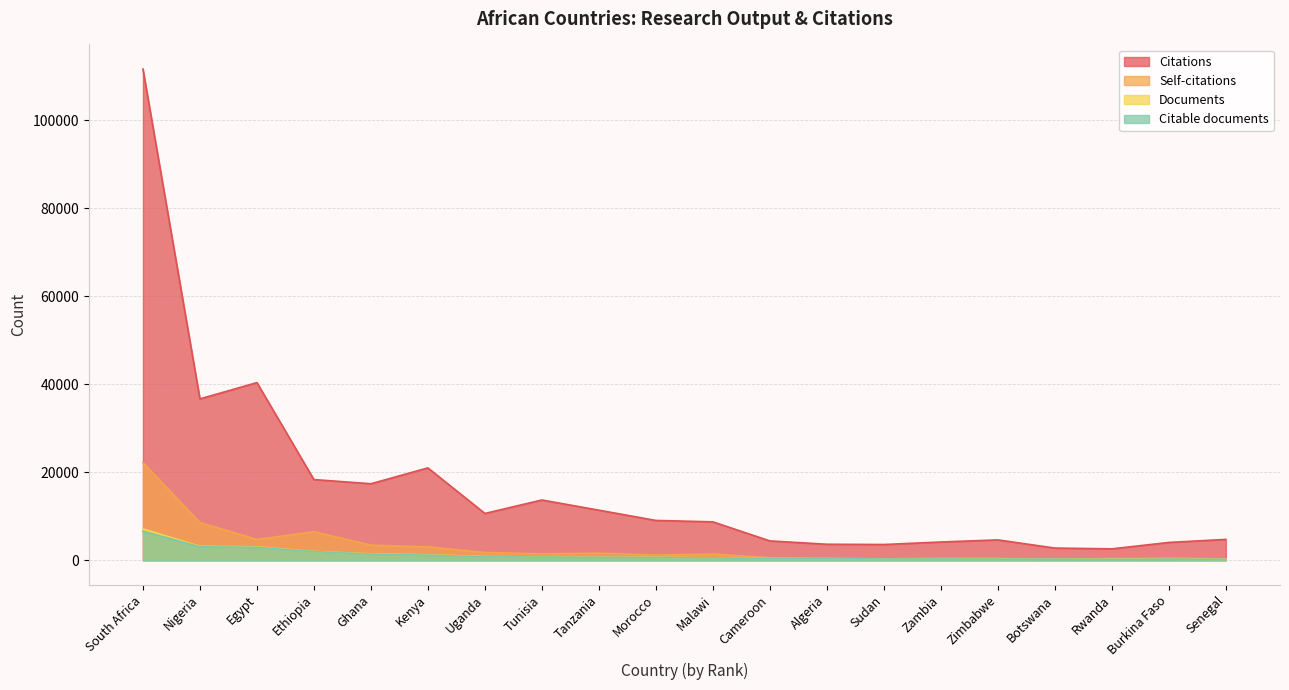

How many interior local valleys does the Self-citations series have?

5